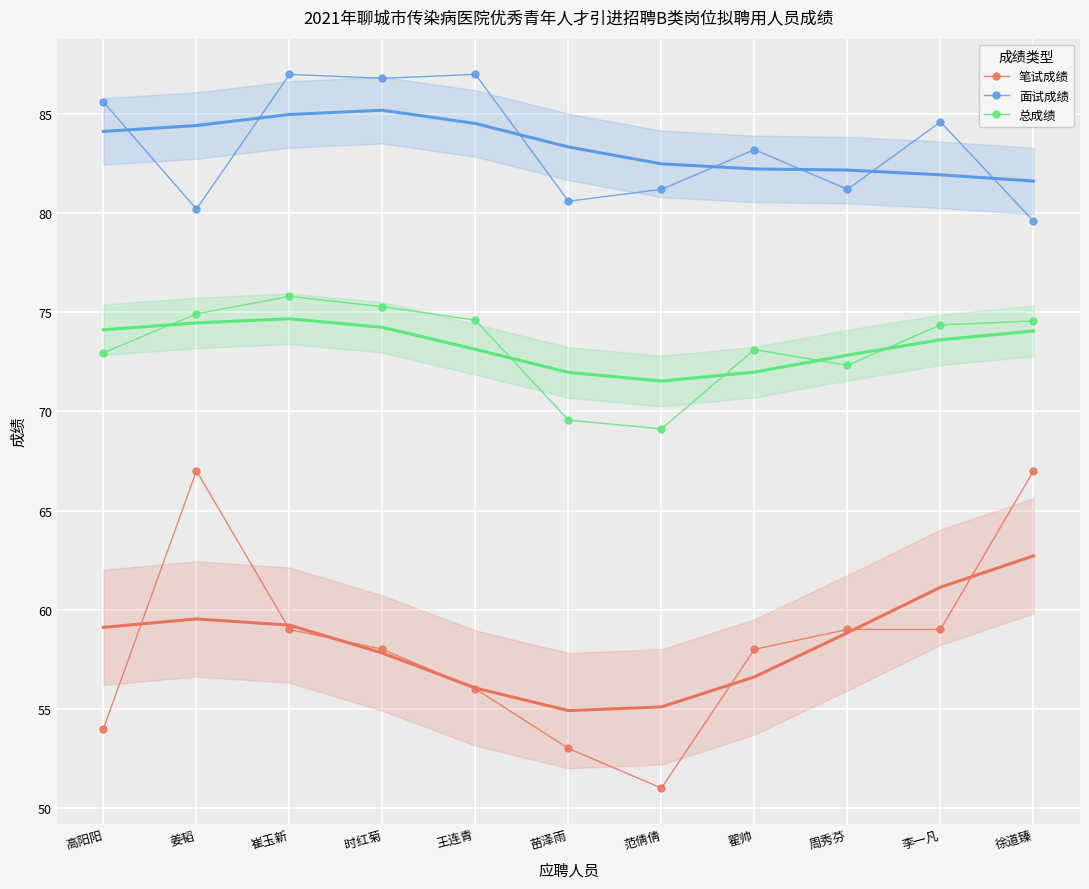

At which label is 笔试成绩 closest to 59?

崔玉新